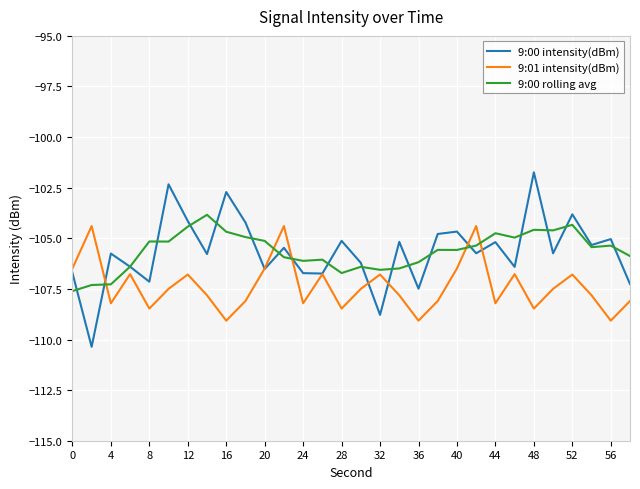

After their last crossing, which series has the higher values: 9:01 intensity(dBm) or 9:00 rolling avg?

9:00 rolling avg